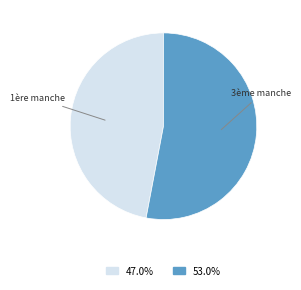

Does any single category account for the majority?

Yes